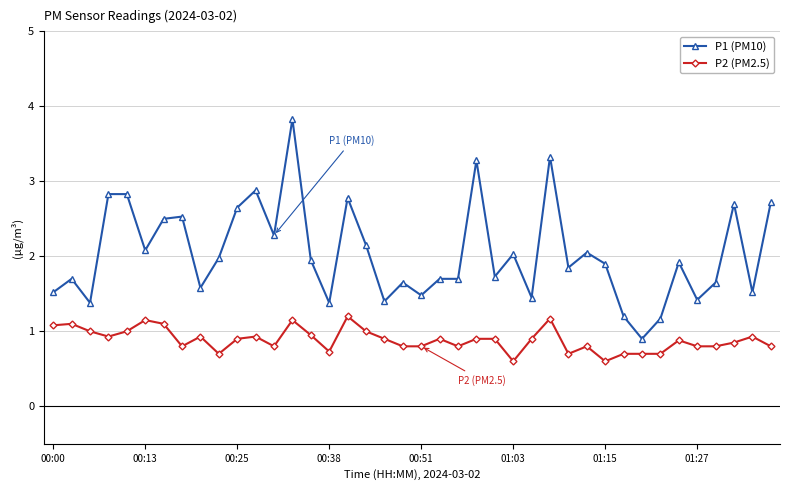

At how many categories does at least one series exceed 3?

3